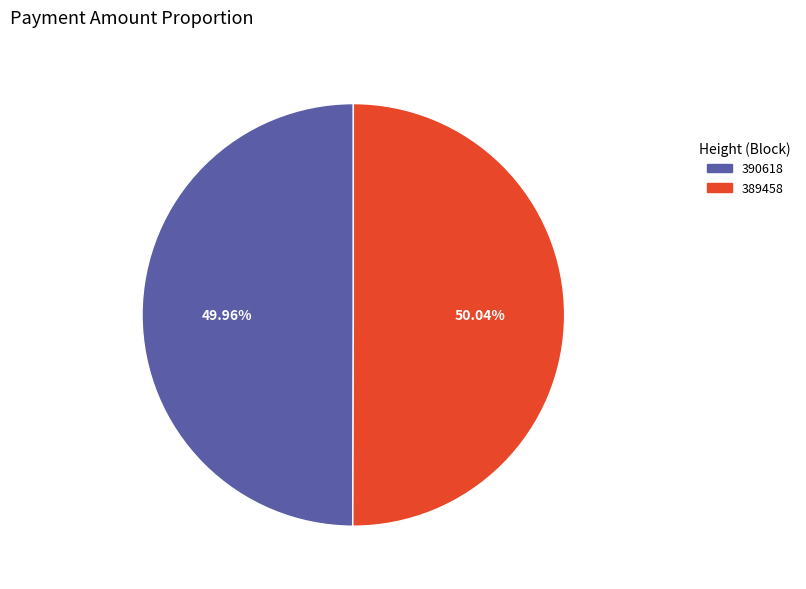

Is it true that 389458 is 38% of the pie?

False